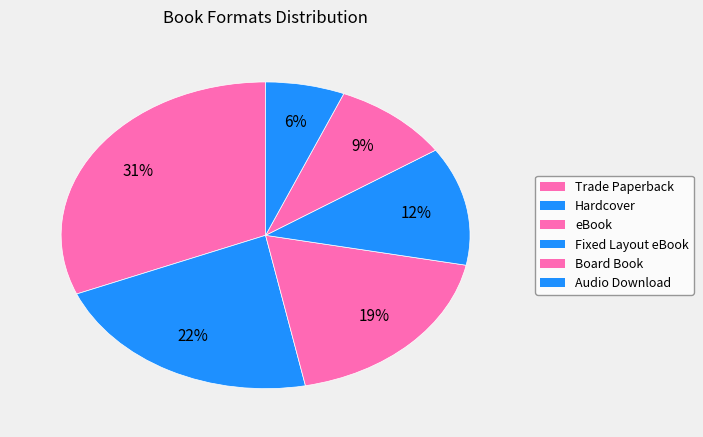

What percentage do Audio Download and Fixed Layout eBook together represent?

18.8%